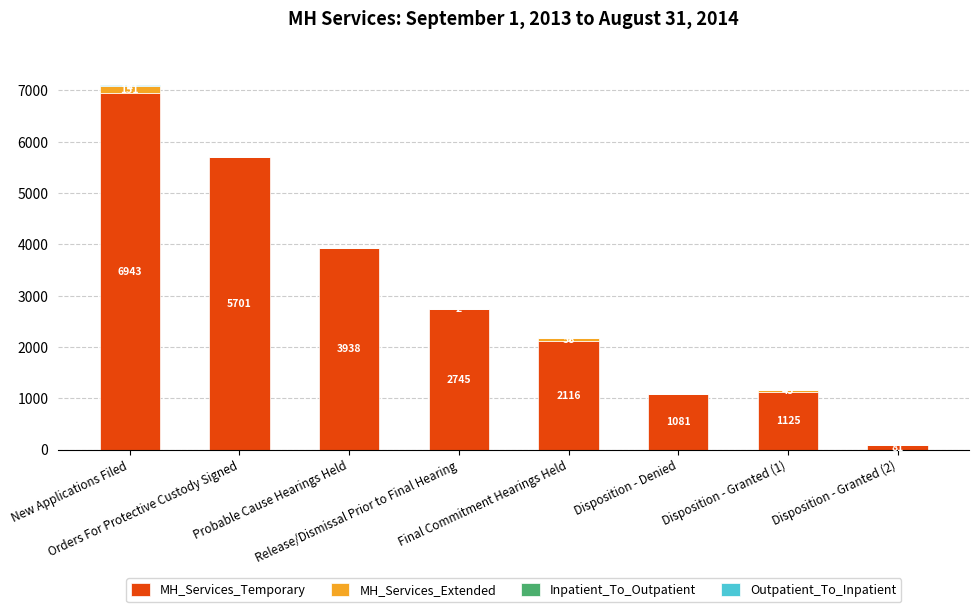

How many distinct data groups are displayed?

4